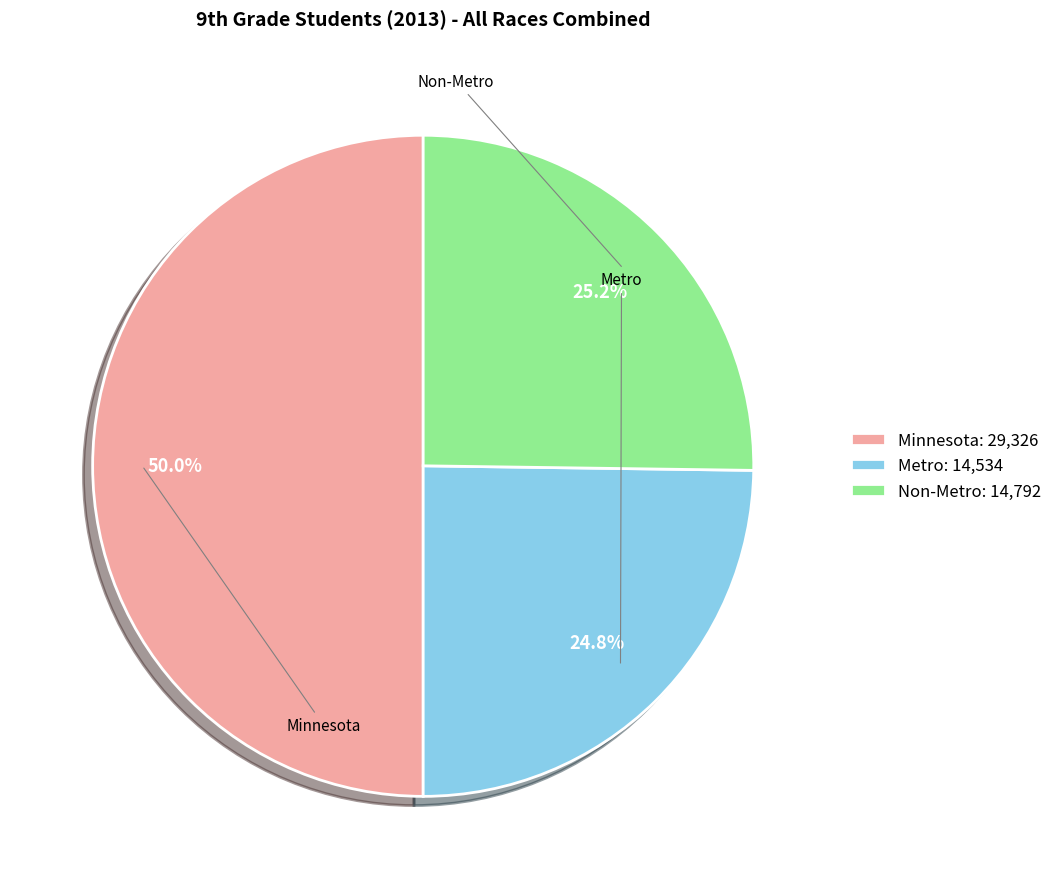

Approximately how many times larger is the value at Non-Metro compared to Metro?

1.0